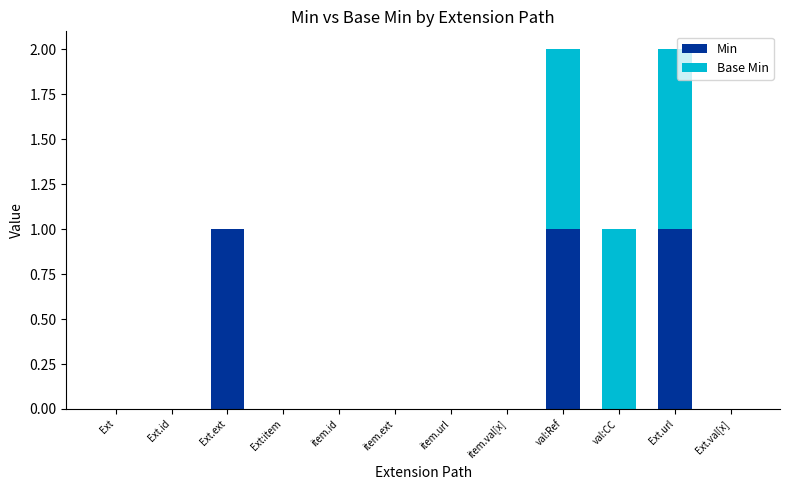

How many distinct data groups are displayed?

2